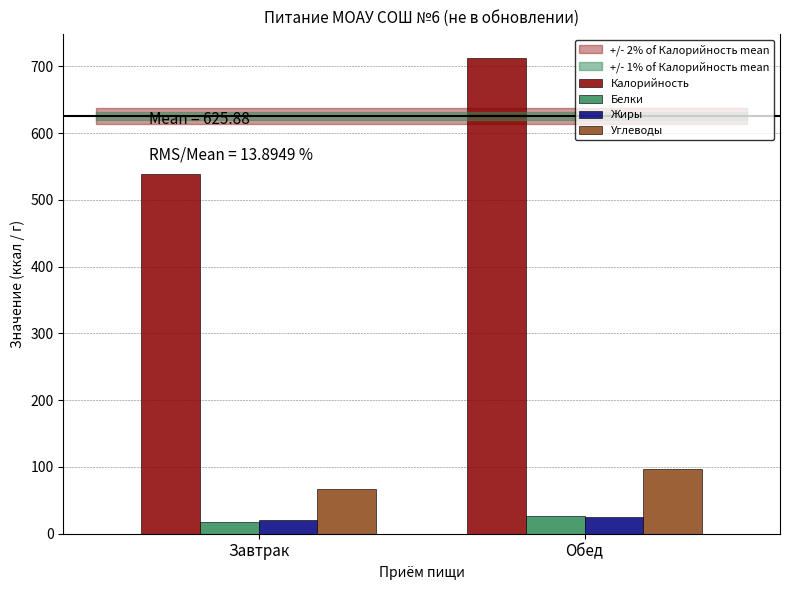

What is the spread (max minus min) of values at Обед?

687.6